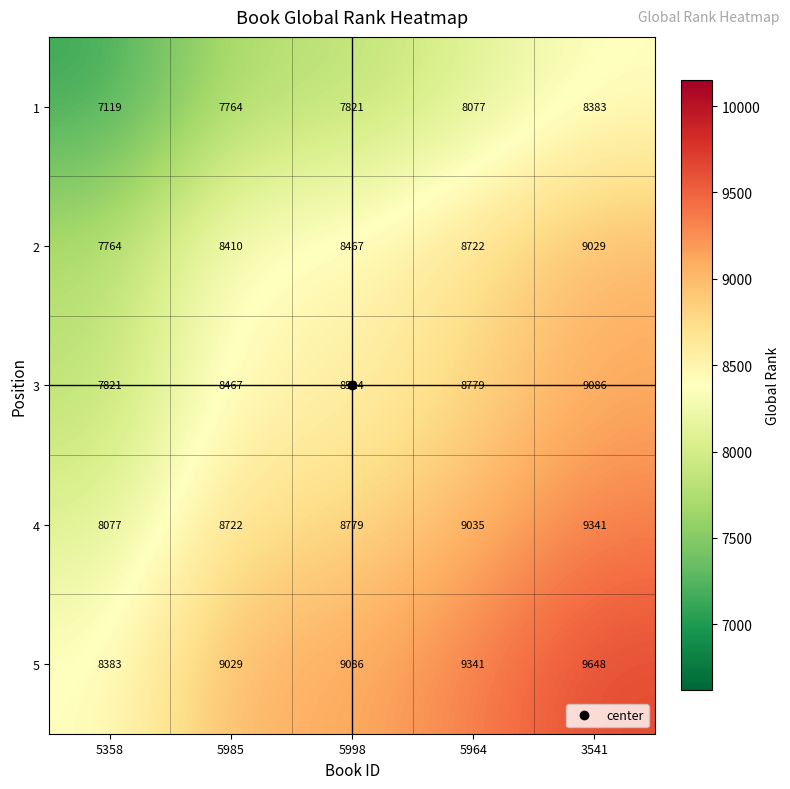

Which series has the largest total across all categories?

5